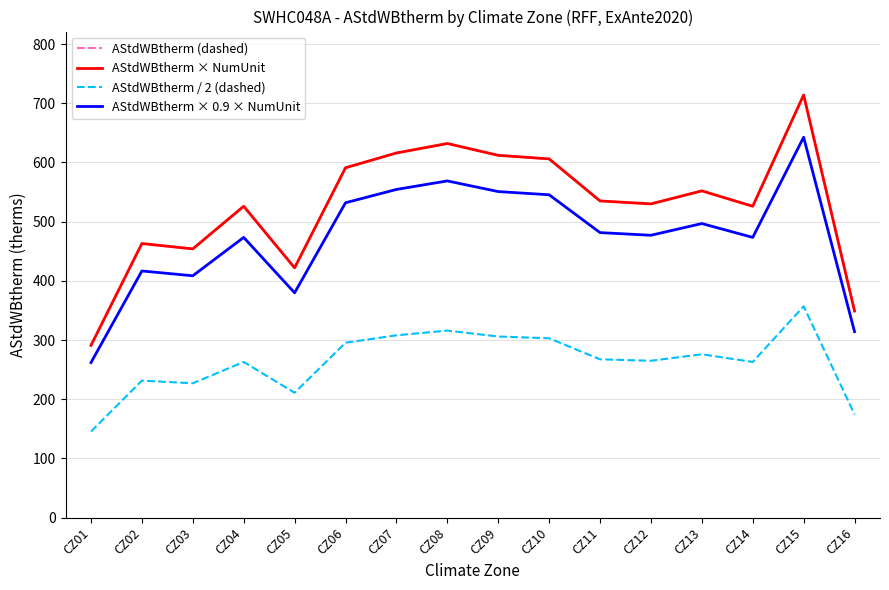

The value of AStdWBtherm × 0.9 × NumUnit at CZ06 is 215.8. True or false?

False